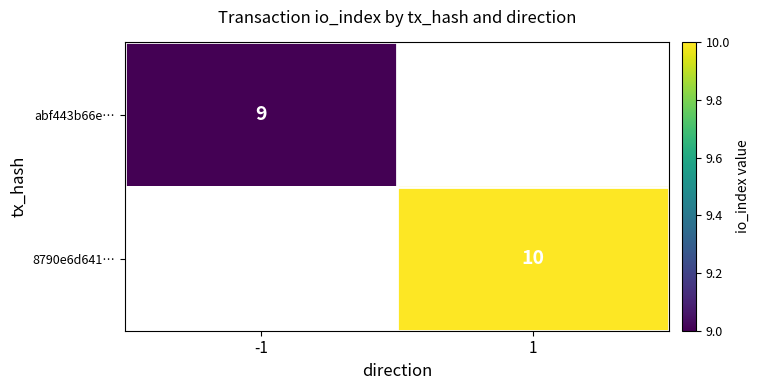

Between -1 and 1, which is larger?

1